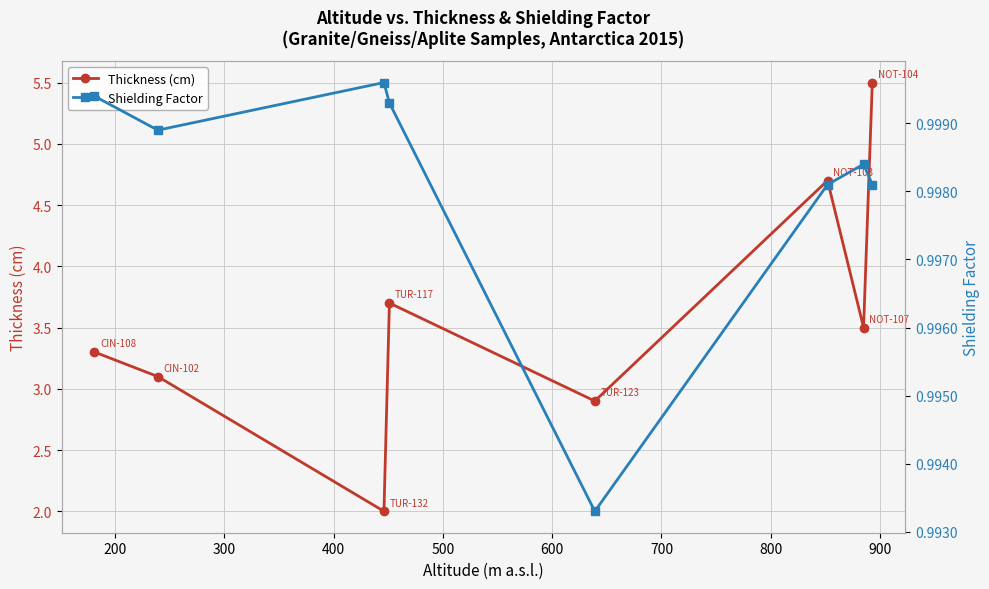

Reading left to right, what are all the values shown in this chart?

Thickness (cm): 3.3	3.1	2.0	3.7	2.9	4.7	3.5	5.5
Shielding Factor: 1.0	1.0	1.0	1.0	1.0	1.0	1.0	1.0